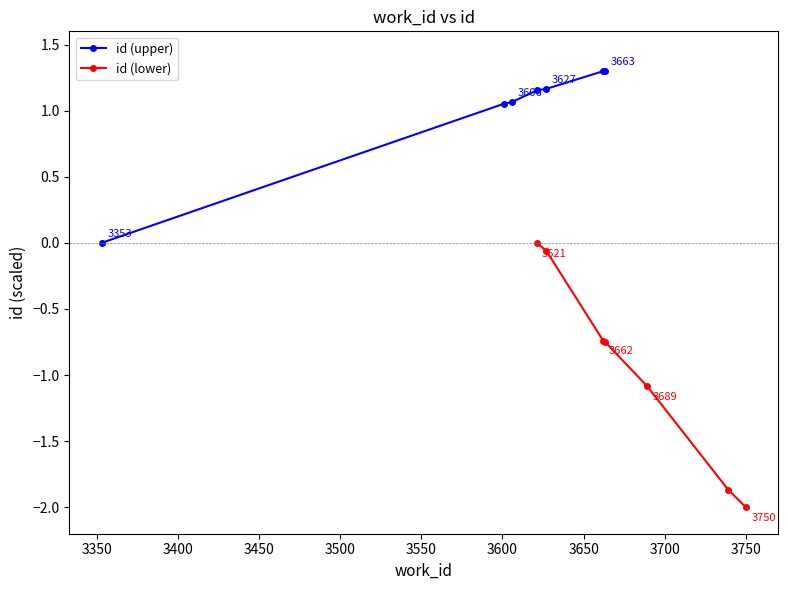

How many series are shown in this chart?

2